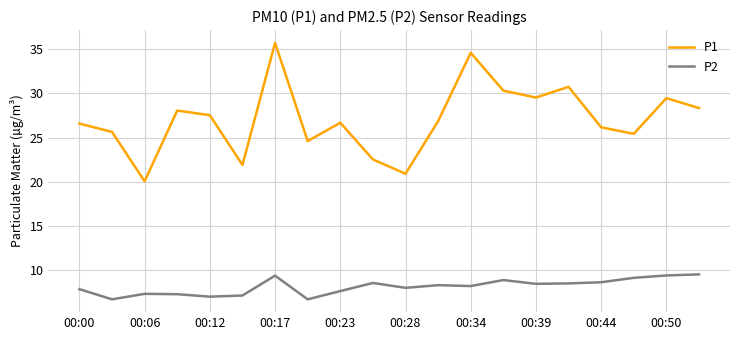

True or false: P1 has more than 1 points higher than both neighbors.

True